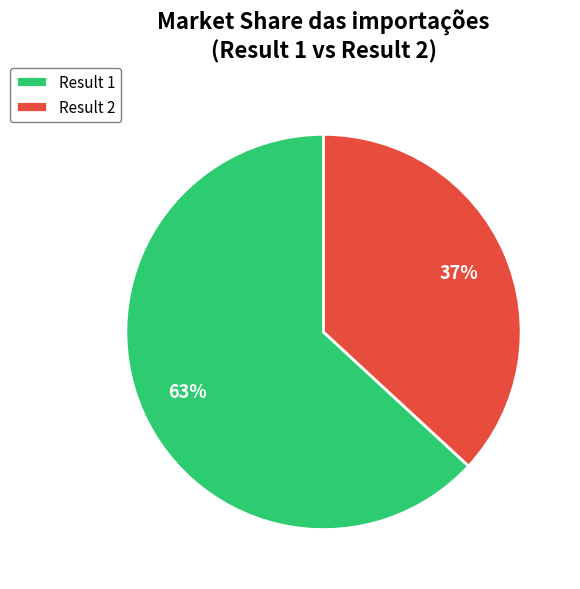

What is the ratio of the value at Result 1 to the value at Result 2?

1.7